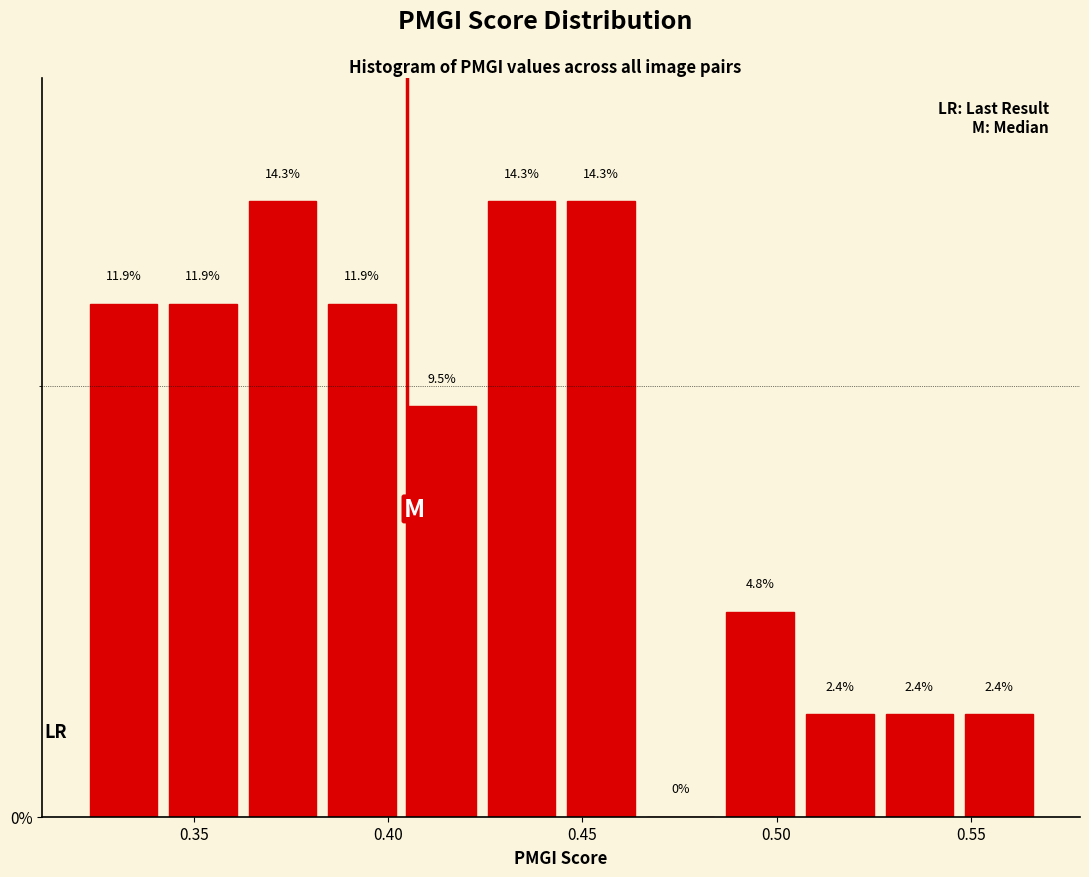

Reading left to right, transcribe this chart: for each bar, give the range it covers on the x-axis and its height. The bar edges are not printed on the chart, so give them approximately, as read against the axis.

0.320 to 0.340: 11.9
0.340 to 0.365: 11.9
0.365 to 0.385: 14.3
0.385 to 0.405: 11.9
0.405 to 0.425: 9.5
0.425 to 0.445: 14.3
0.445 to 0.465: 14.3
0.465 to 0.485: 0.0
0.485 to 0.505: 4.8
0.505 to 0.525: 2.4
0.525 to 0.545: 2.4
0.545 to 0.570: 2.4